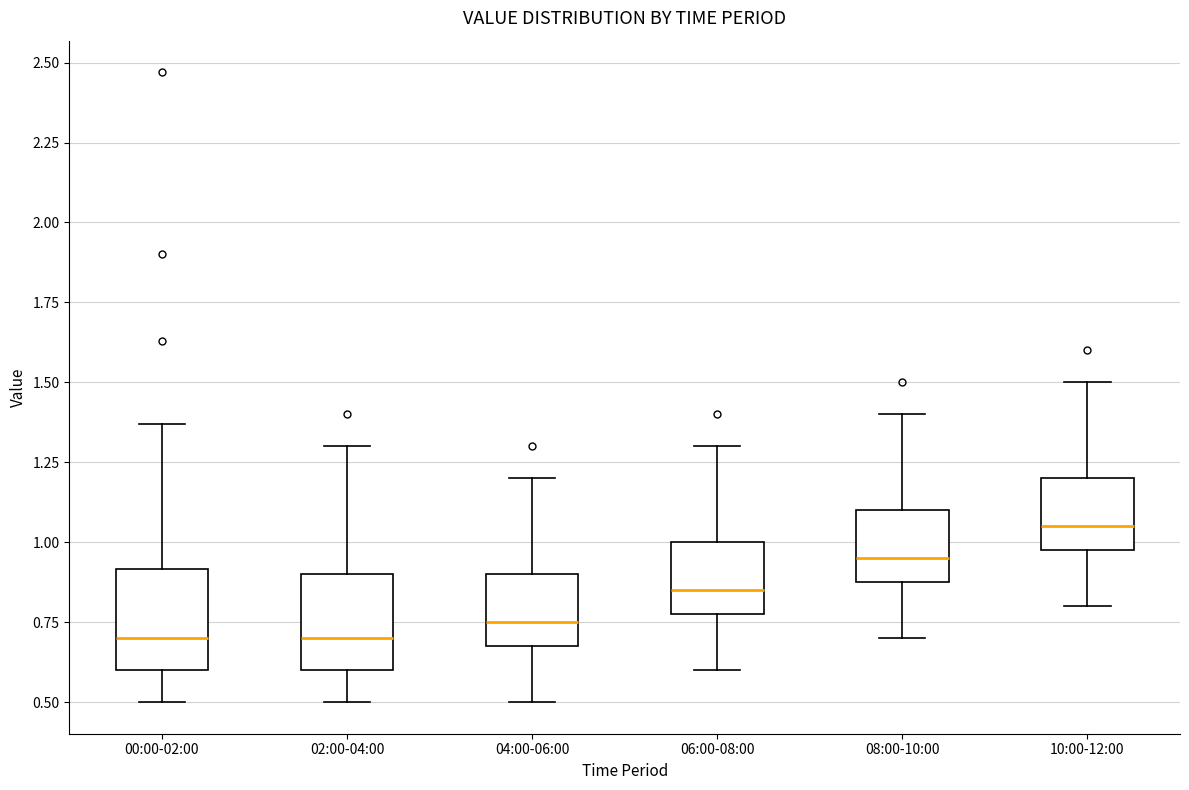

Reading left to right, read every box against the y-axis: the position of its median line, the range the box covers, and the ends of its whiskers. The values are not printed on the chart, so give them approximately, as read against the axis.

00:00-02:00: median 0.70, box 0.60 to 0.90, whiskers 0.50 to 1.35
02:00-04:00: median 0.70, box 0.60 to 0.90, whiskers 0.50 to 1.30
04:00-06:00: median 0.75, box 0.70 to 0.90, whiskers 0.50 to 1.20
06:00-08:00: median 0.85, box 0.80 to 1.00, whiskers 0.60 to 1.30
08:00-10:00: median 0.95, box 0.90 to 1.10, whiskers 0.70 to 1.40
10:00-12:00: median 1.05, box 1.00 to 1.20, whiskers 0.80 to 1.50